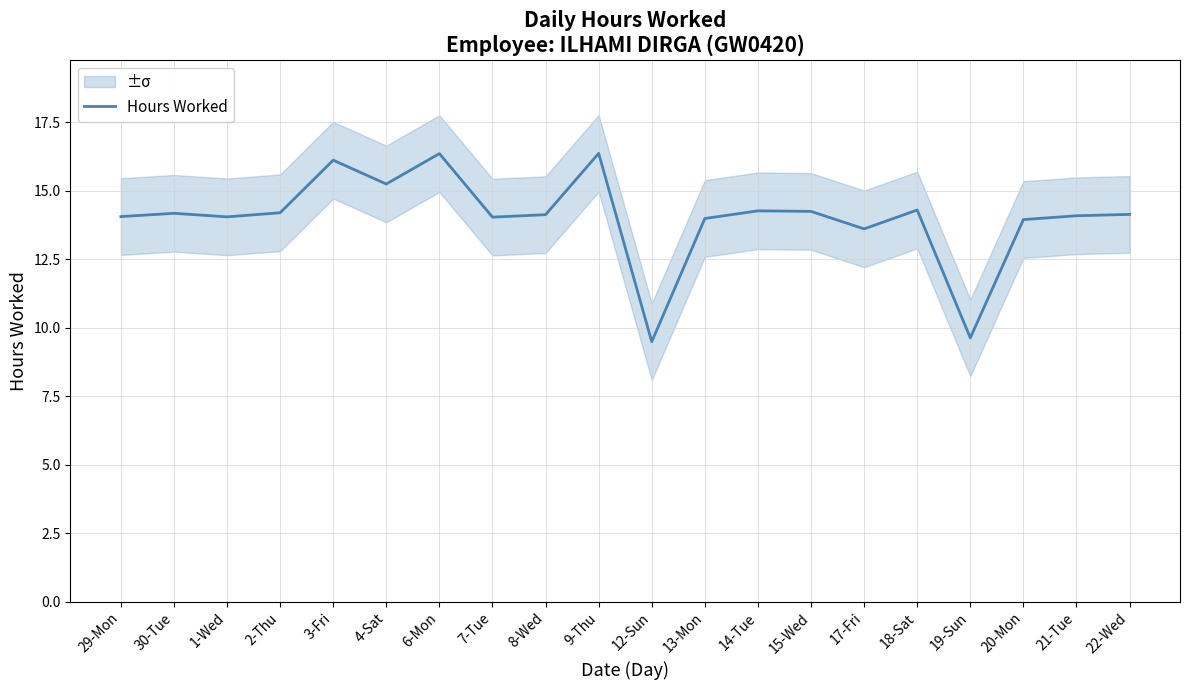

The chart shows a value of 23.6 at 13-Mon. True or false?

False